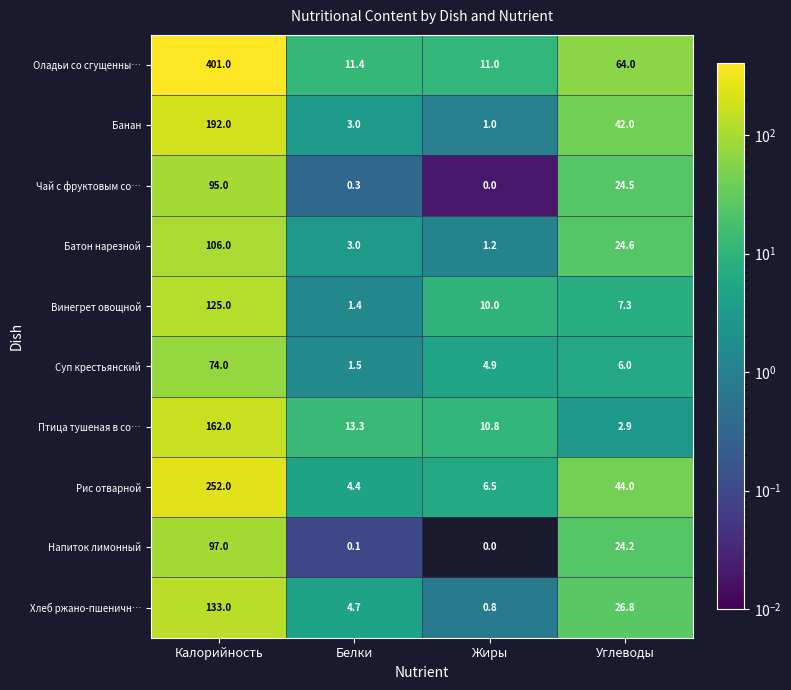

Rank the categories by Рис отварной value from highest to lowest.

Калорийность, Углеводы, Жиры, Белки